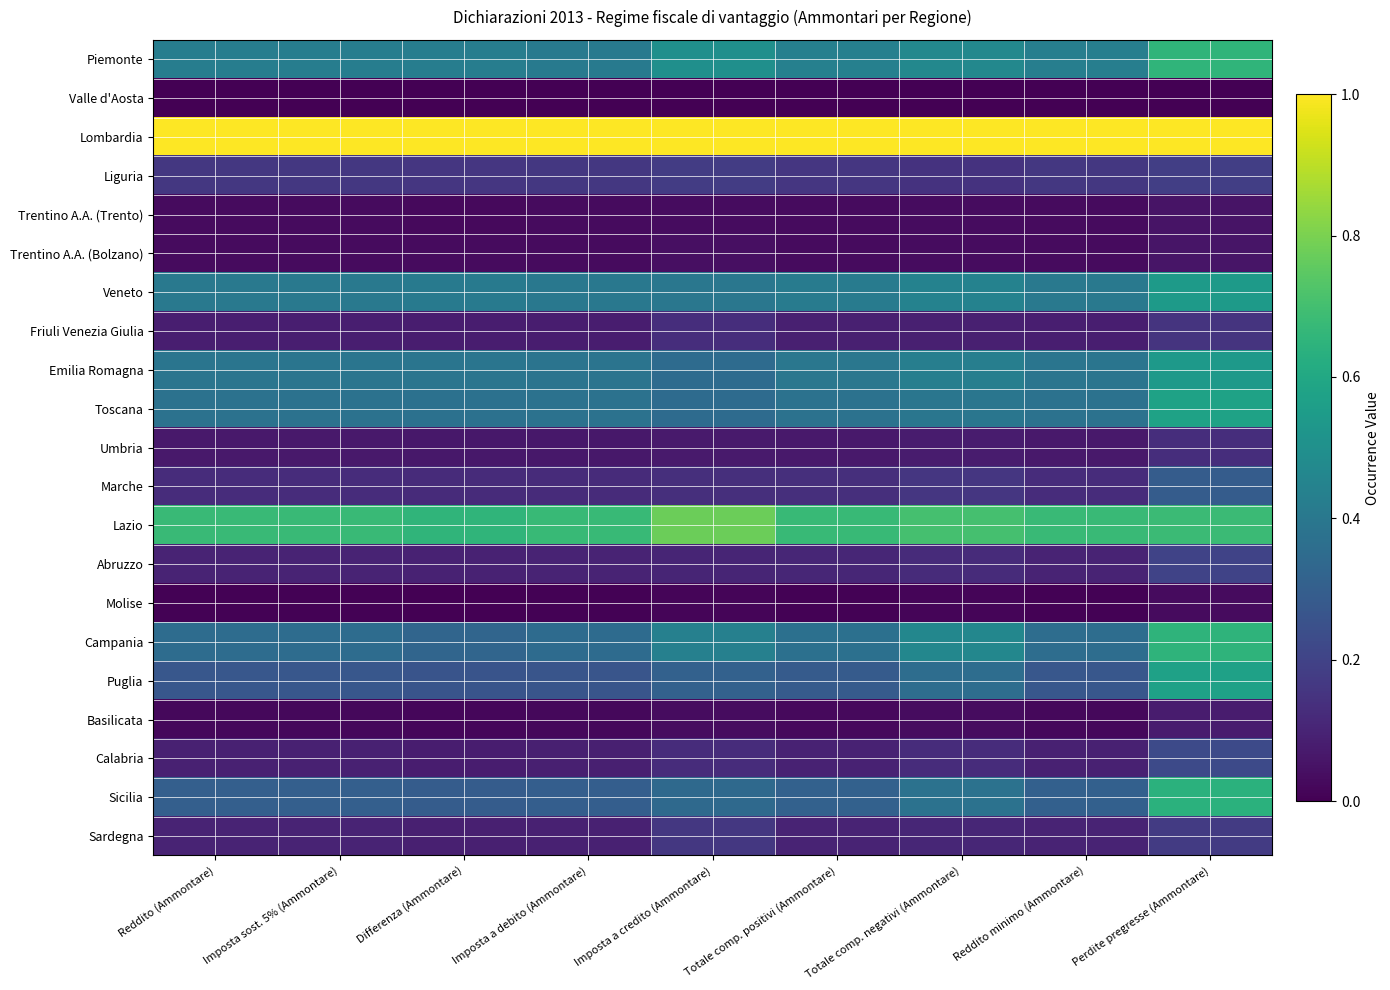

Which series has the largest range (max minus min)?

Sicilia